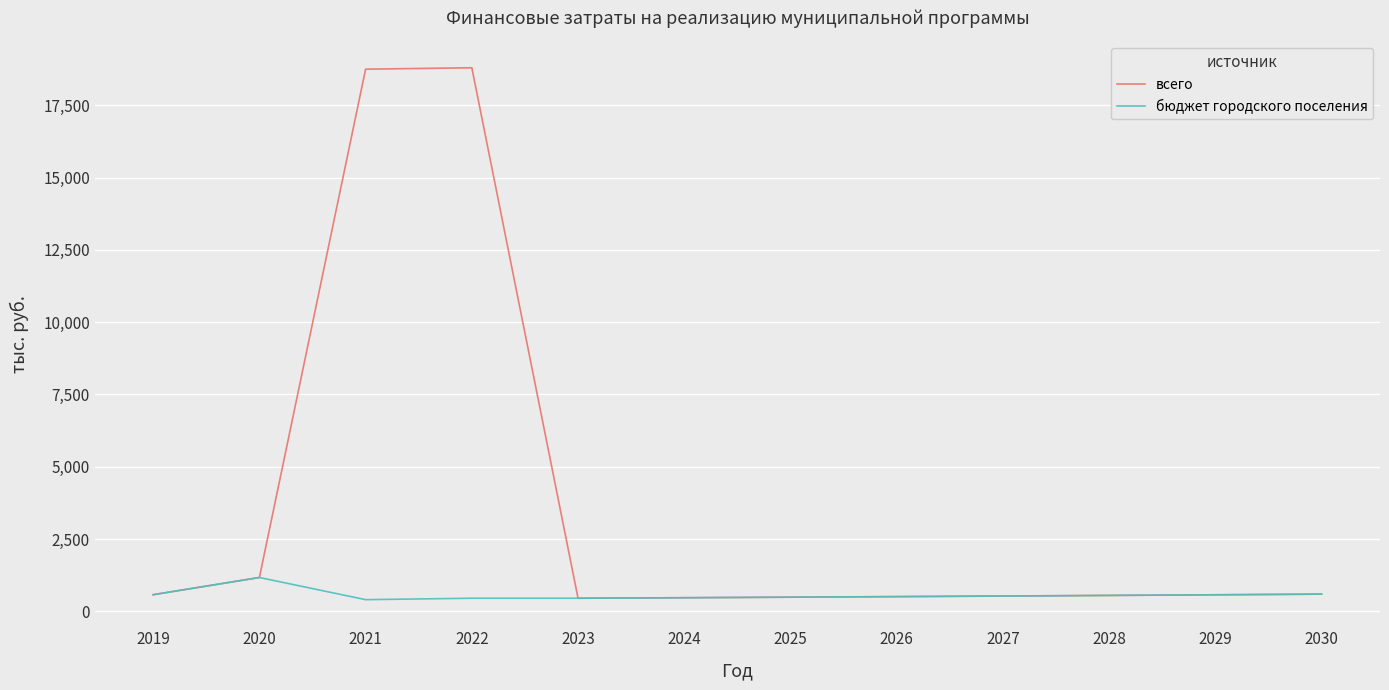

Where is всего nearest to the value 9625?

2020